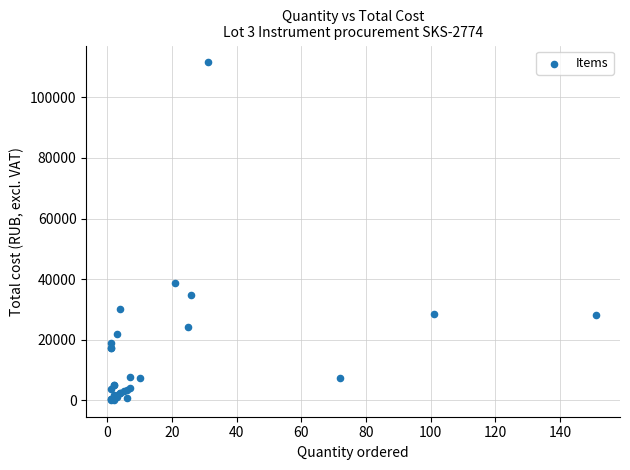

What Y value in the scatter plot is closest to 55836?

38810.9